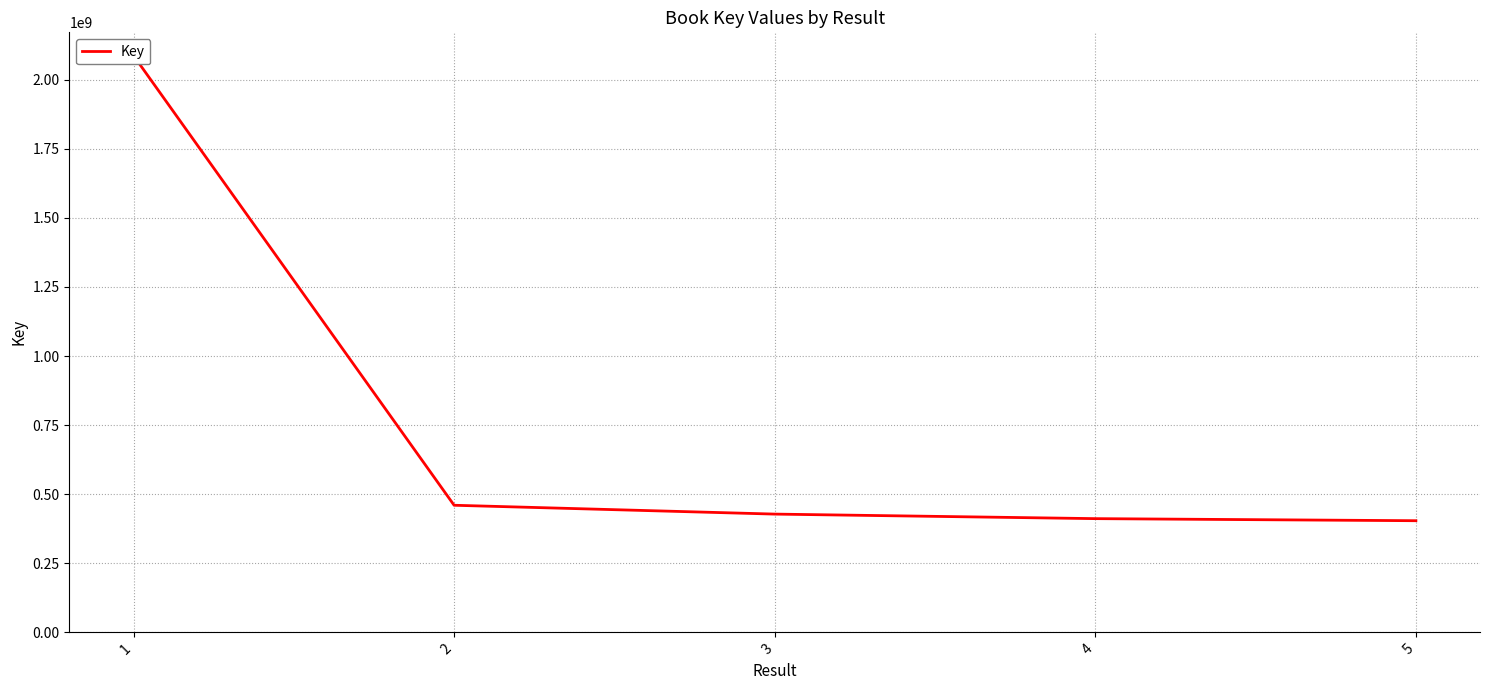

Reading left to right, transcribe all the data shown in this chart.

1=2087553601	2=459988549	3=427980687	4=411549016	5=404038265